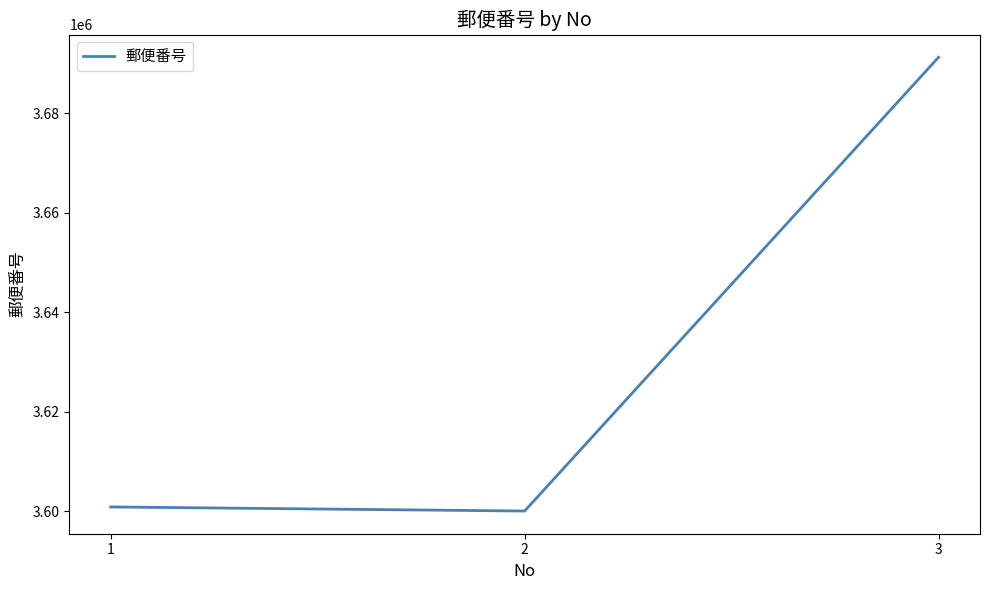

Is it true that the value at 2 is 3600012?

True